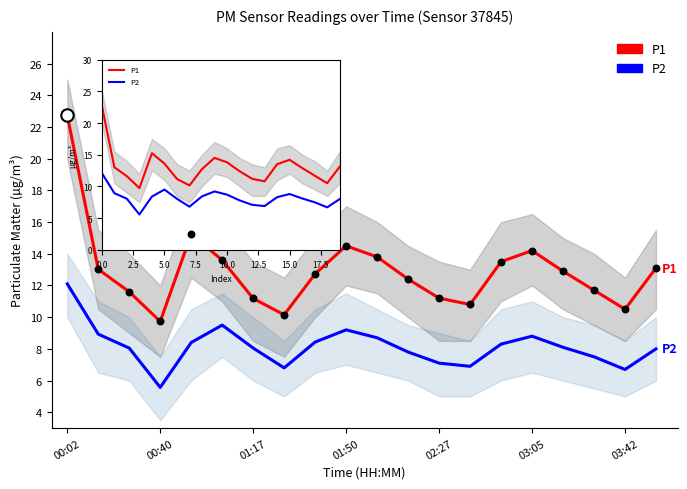

At which category is the sum across all series the highest?

00:02